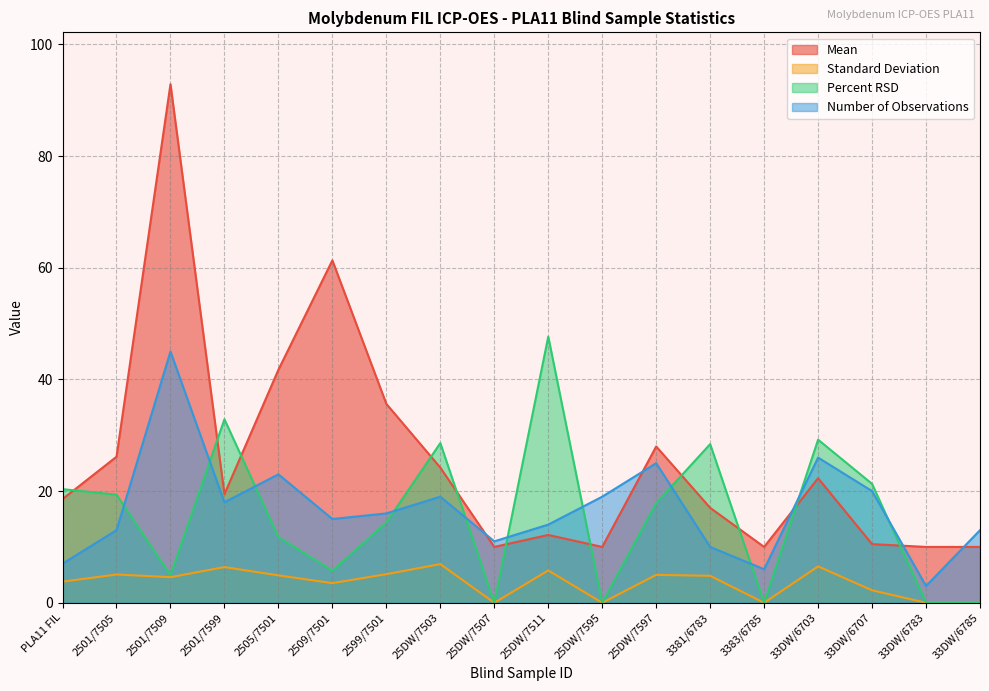

What is the value of the Mean point at the 3rd from the left?

92.9